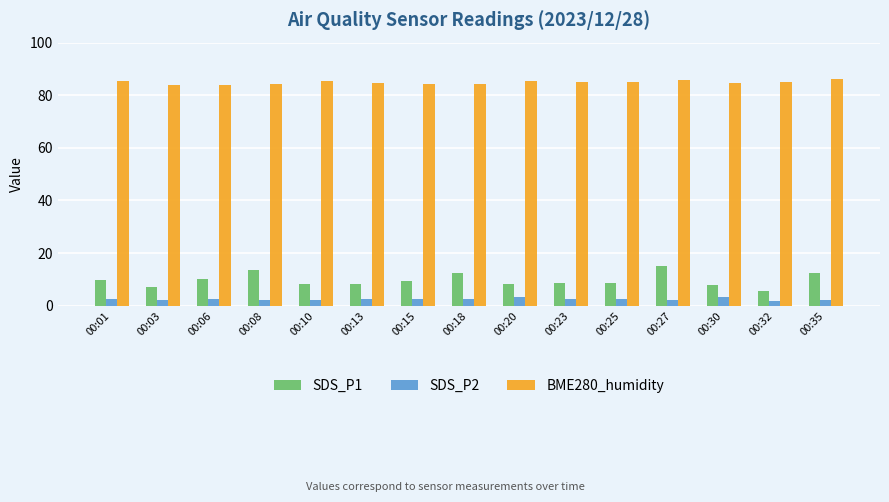

Which series changed the most between 00:08 and 00:32?

SDS_P1